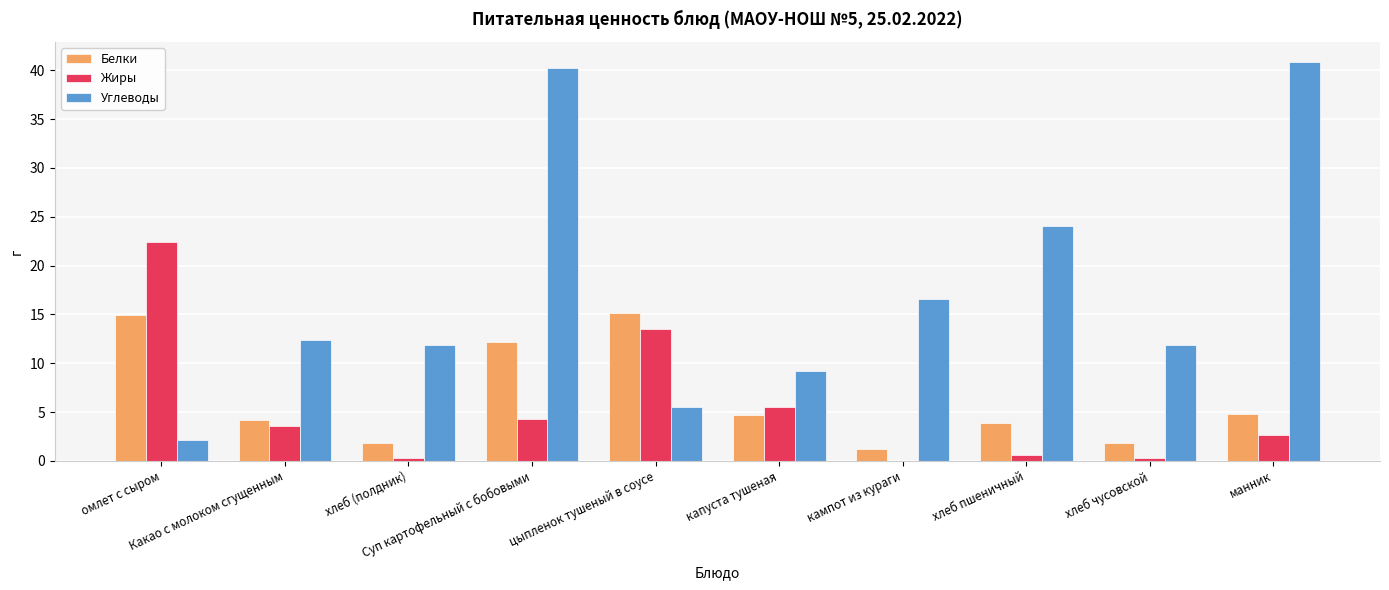

Read the Белки value at омлет с сыром.

14.9